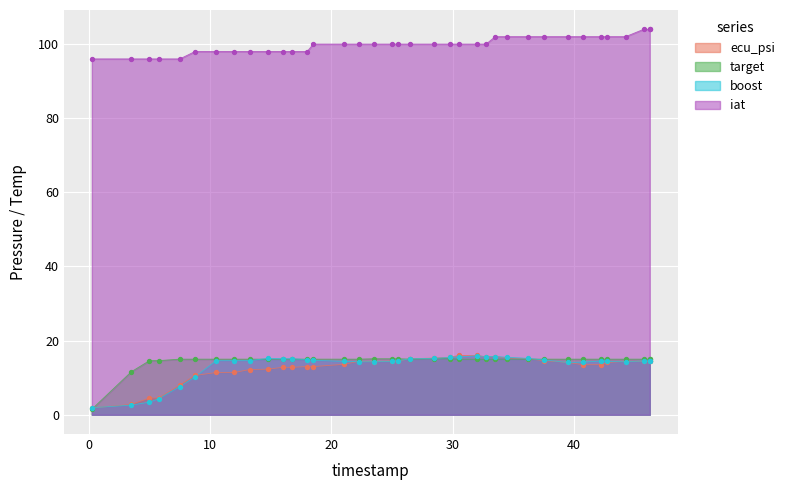

What are all the series names shown in the legend?

ecu_psi, target, boost, iat